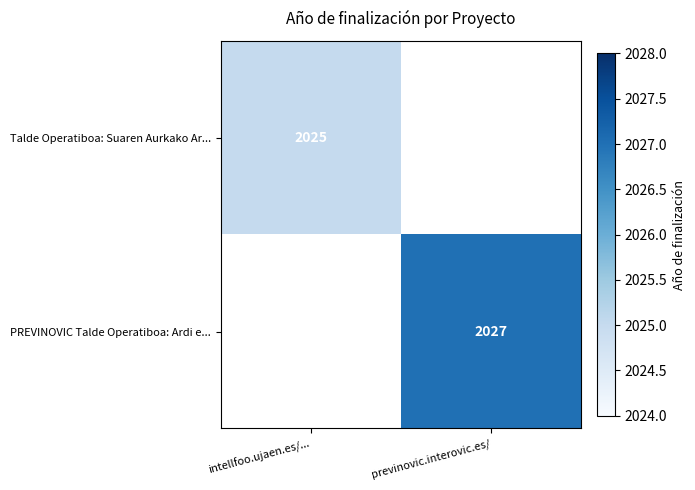

The value of Talde Operatiboa: Suaren Aurkako Ar... at intellfoo.ujaen.es/... is 2025. True or false?

True